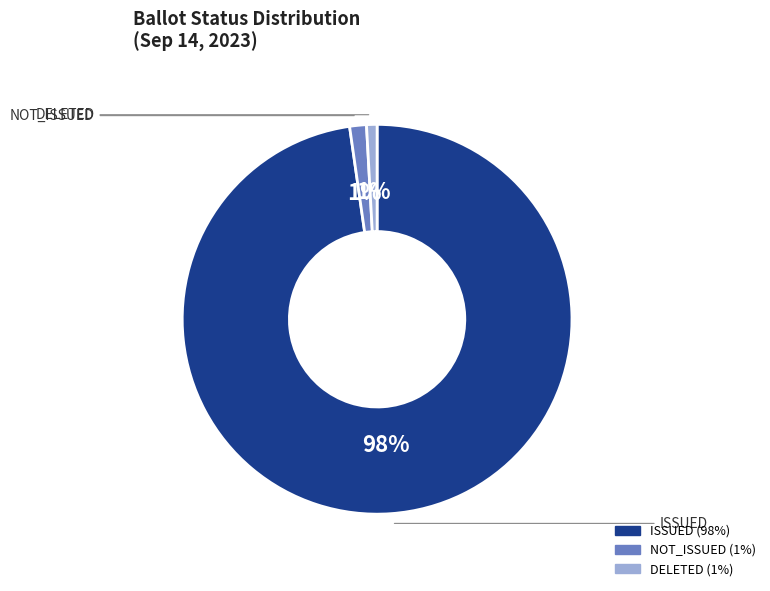

Is there a majority slice in this chart?

Yes